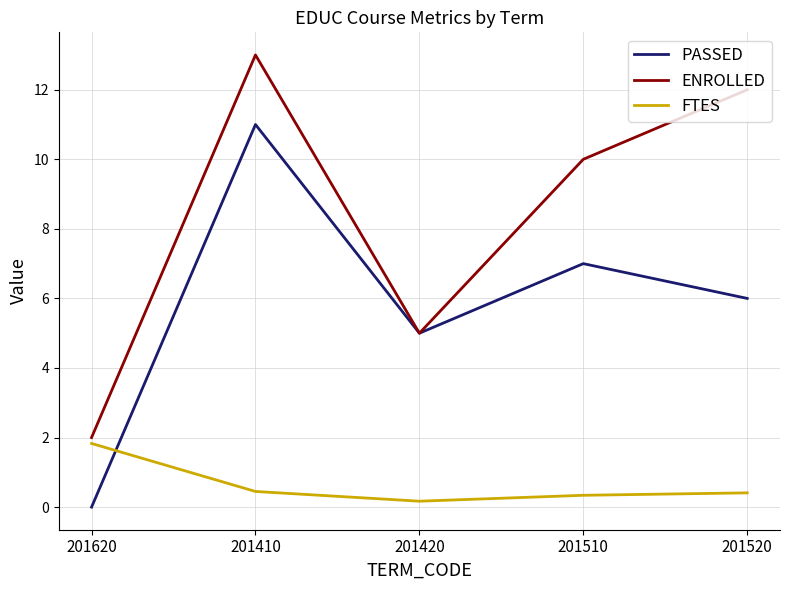

What position from the right is 201520?

1